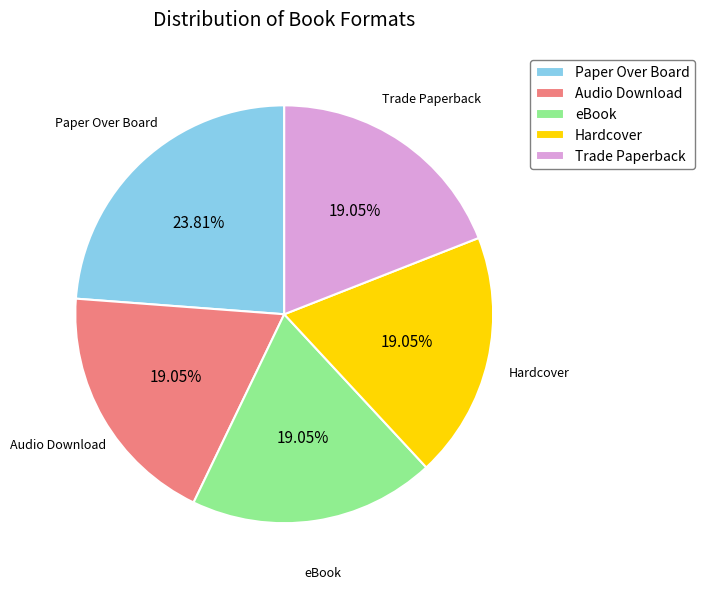

Combined, do Trade Paperback and Hardcover account for over 50%?

No